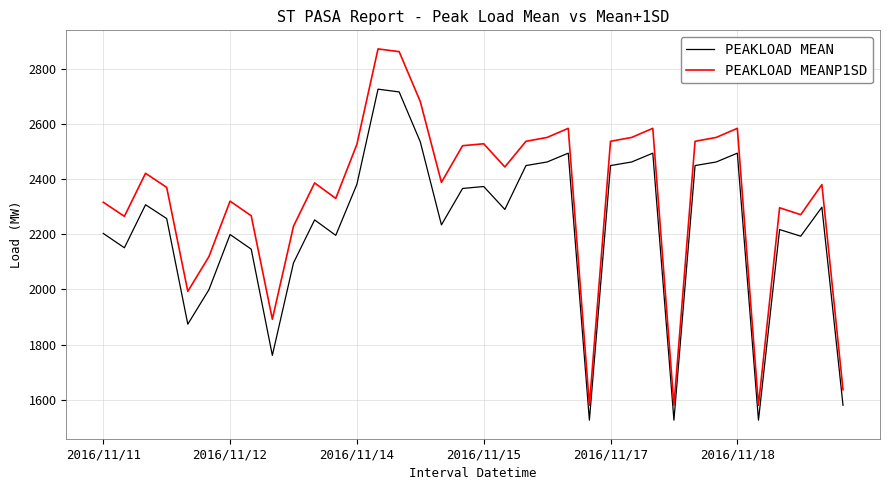

How many categories are shown in the chart?

36